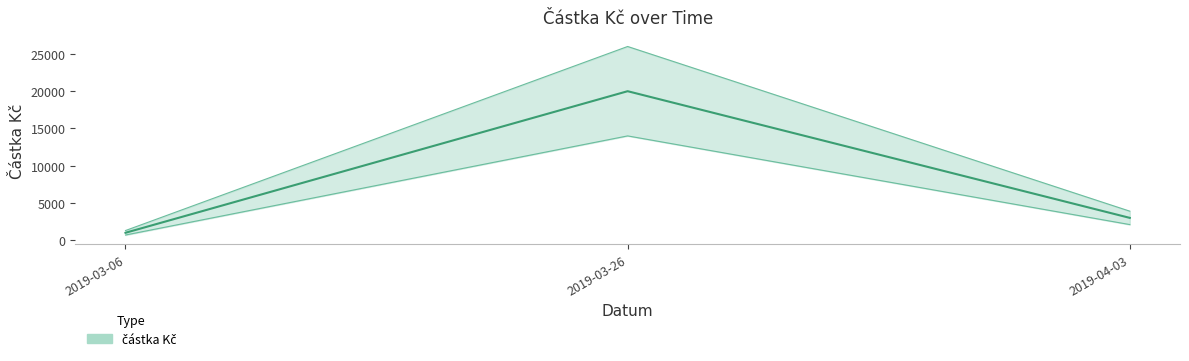

Which has a higher value, 2019-03-06 or 2019-03-26?

2019-03-26